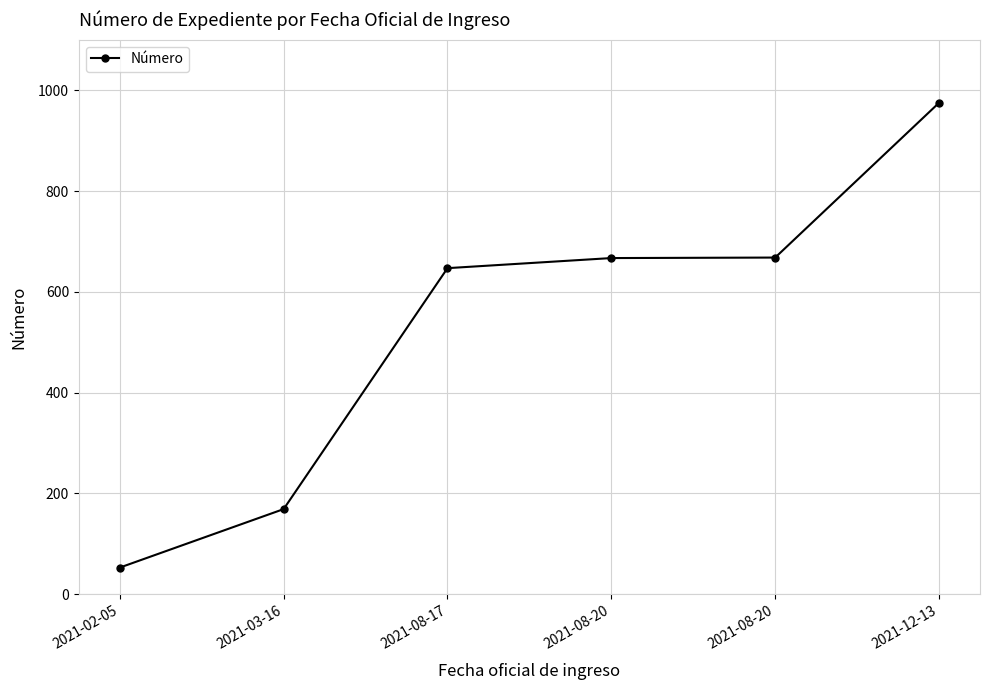

How many values are below 667?

3